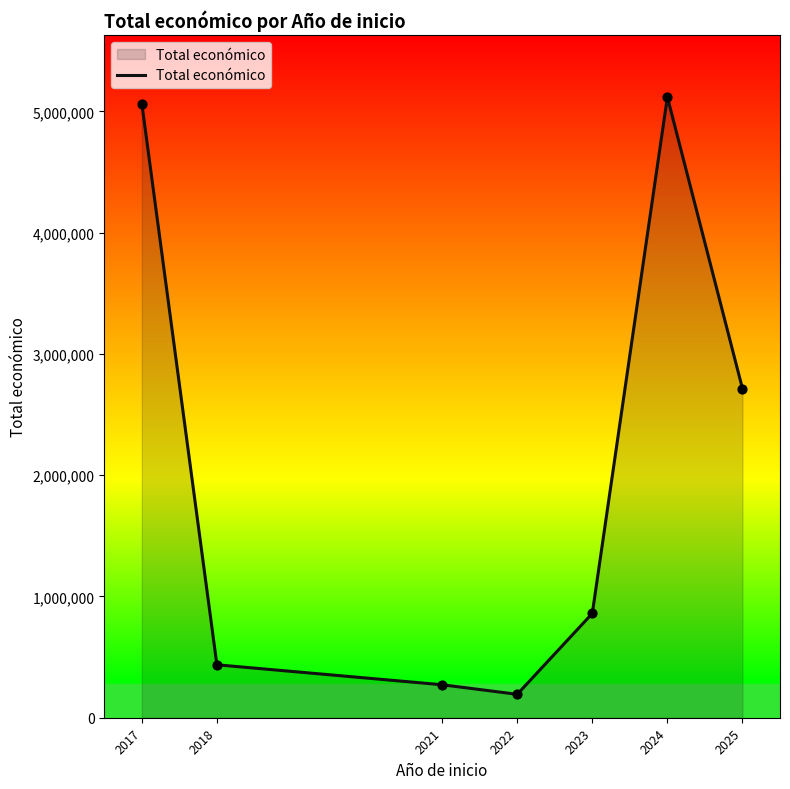

What is the change in value from 2018 to 2025?

+2277201